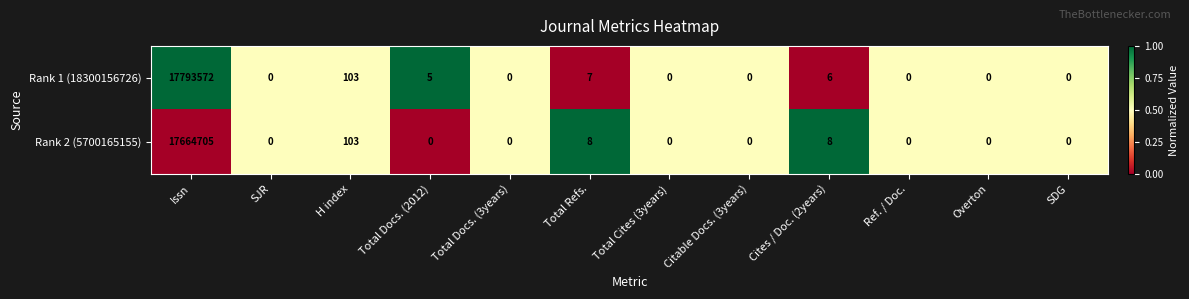

Rank the series by their maximum value, from lowest to highest.

Rank 2 (5700165155), Rank 1 (18300156726)